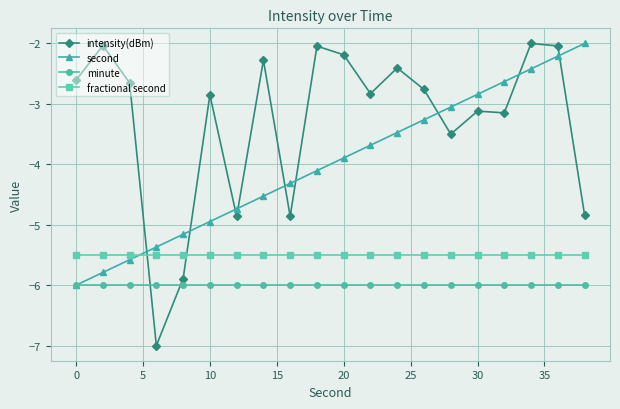

Which series has the widest spread of values?

intensity(dBm)